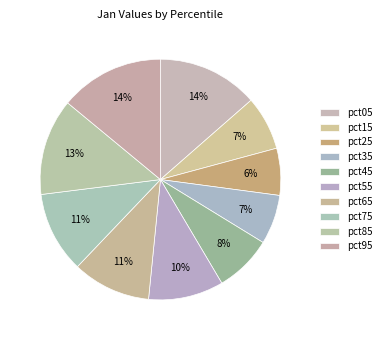

What is the largest slice in the pie chart?

pct95